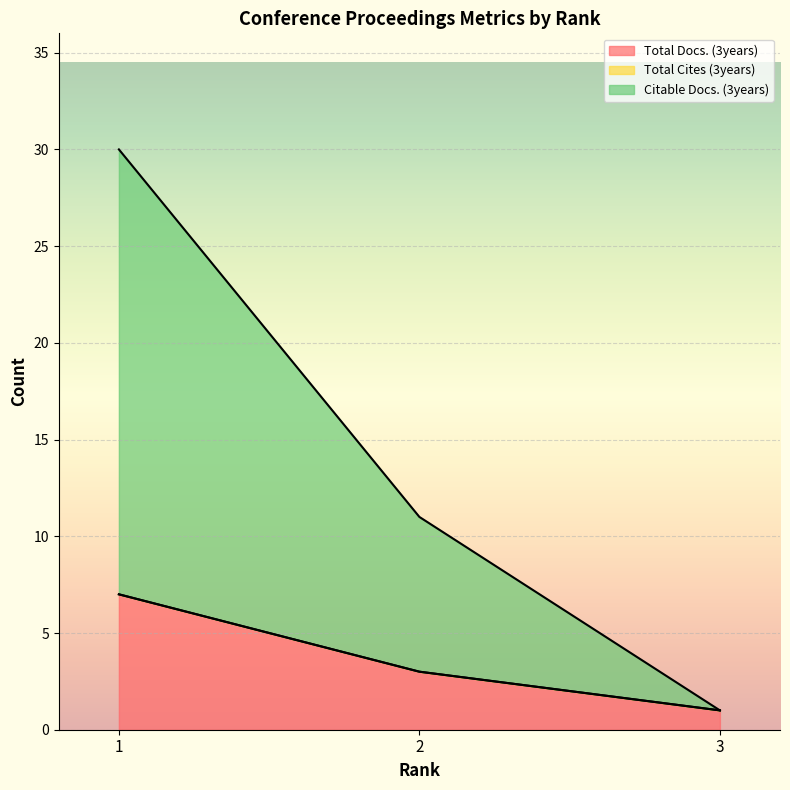

What is the value of the Total Docs. (3years) point at the 1st from the left?

7